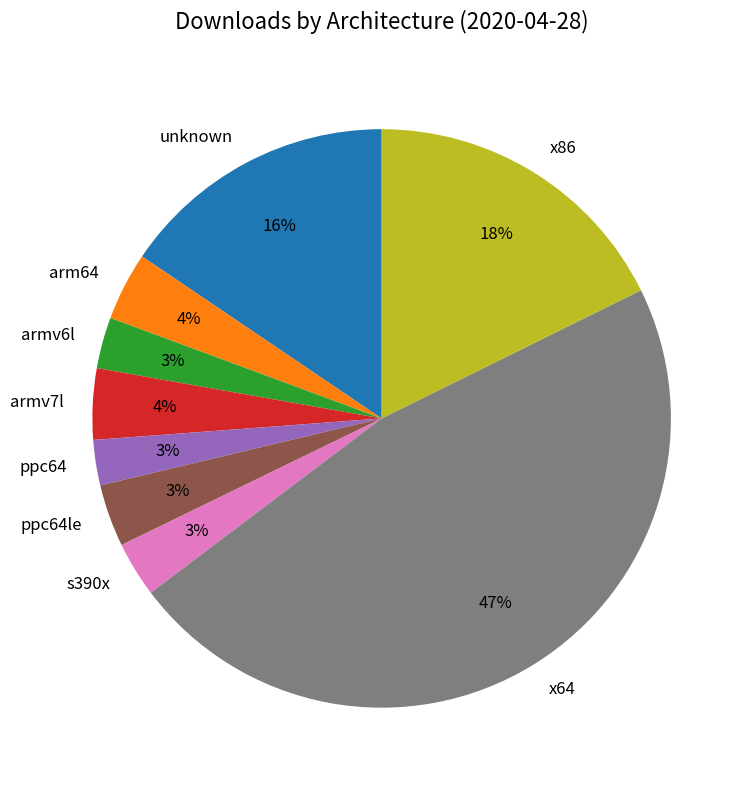

How many slices are in this pie chart?

9